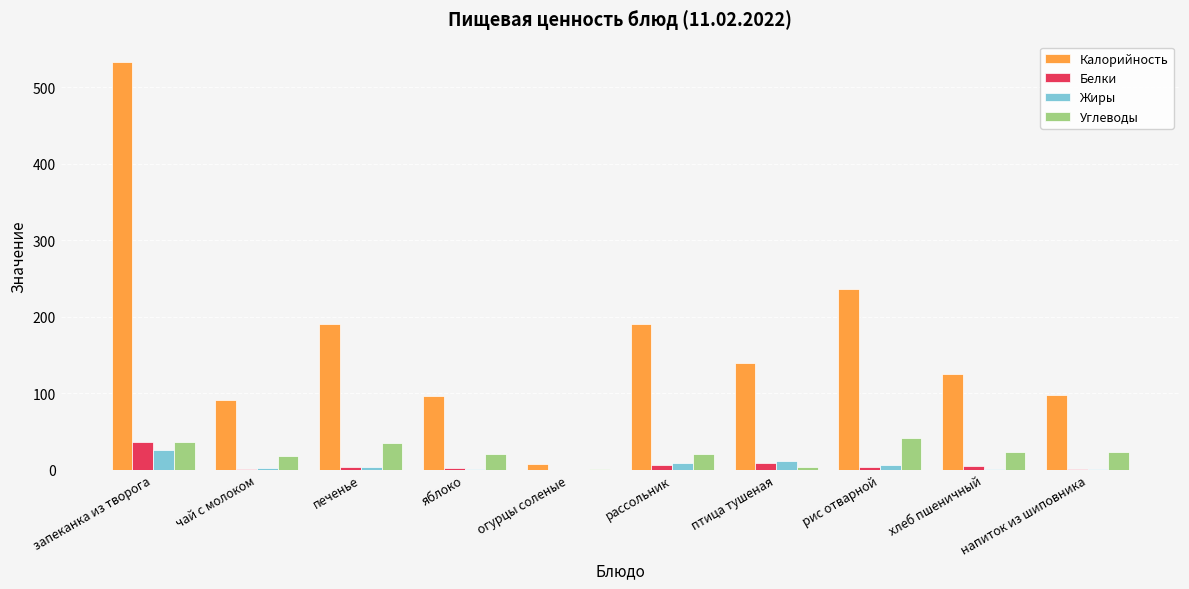

What is the approximate value of Жиры at напиток из шиповника?

0.3